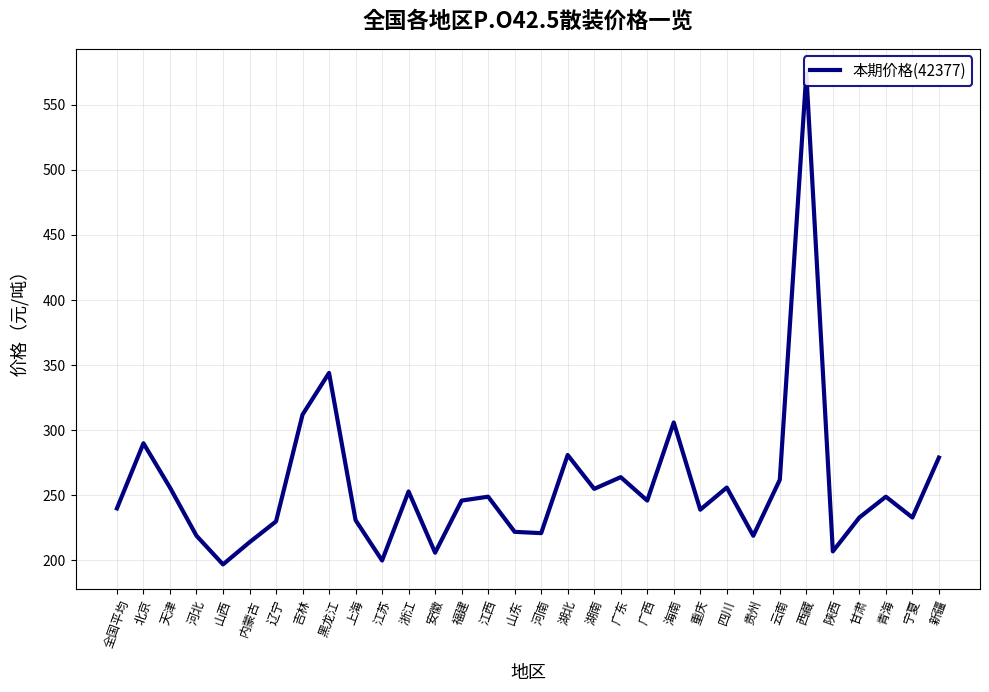

At which category does the chart reach its peak across all series?

西藏